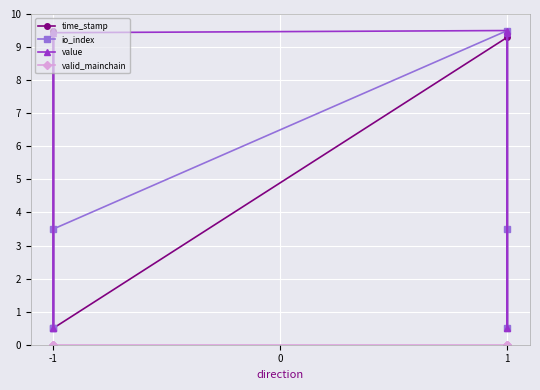

How many values in the value series are below 9?

2